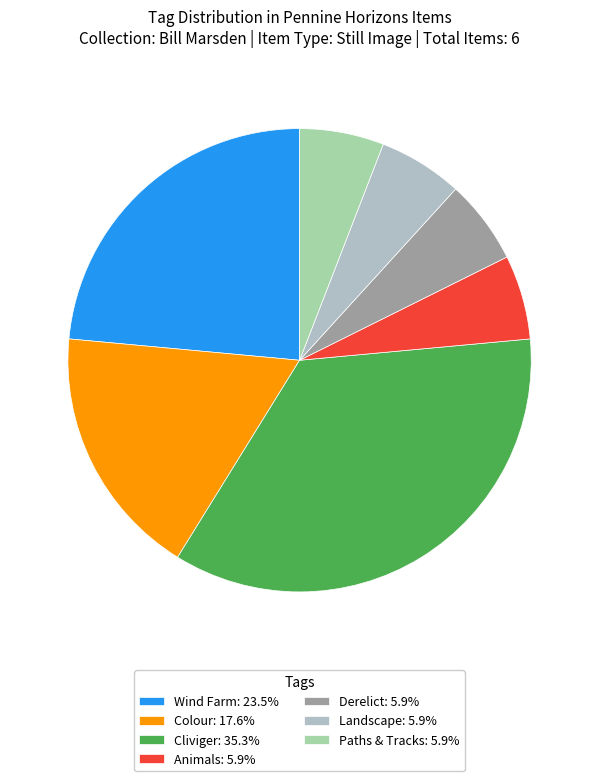

How many slices are in this pie chart?

7